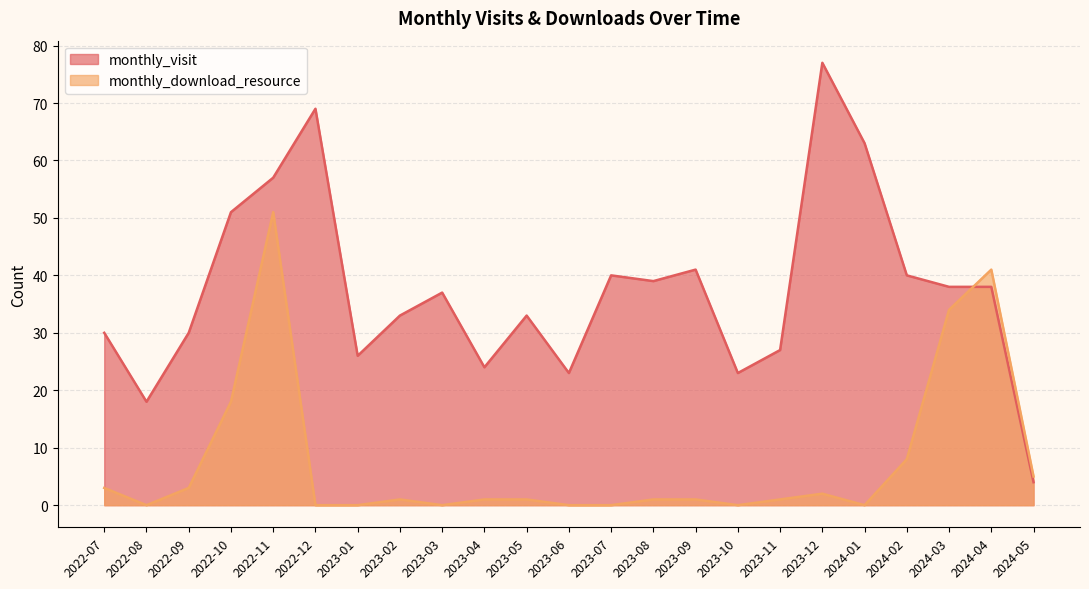

How many values in the monthly_download_resource series exceed 1?

9